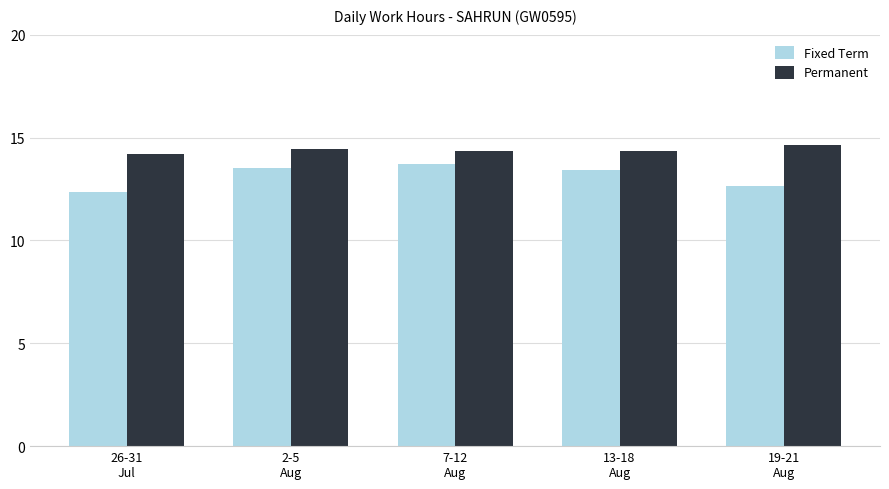

What is the approximate value of Fixed Term at 26-31
Jul?

12.4